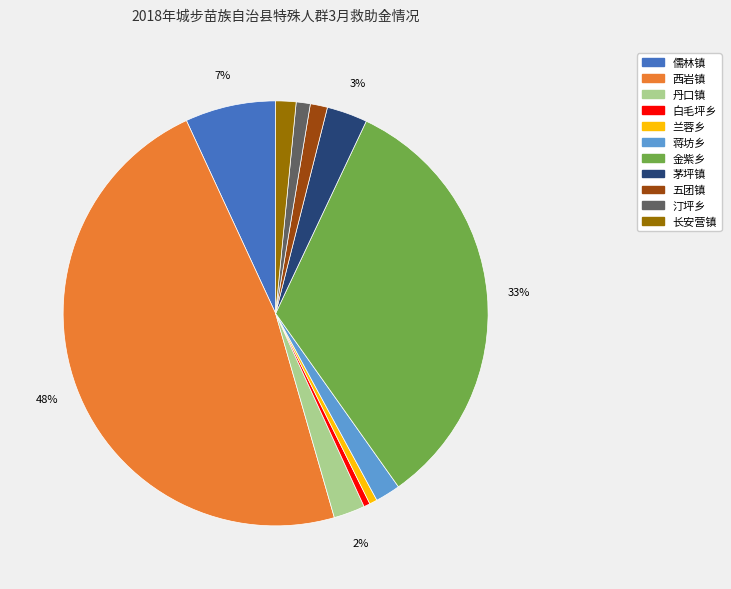

Which has a higher value, 五团镇 or 丹口镇?

丹口镇